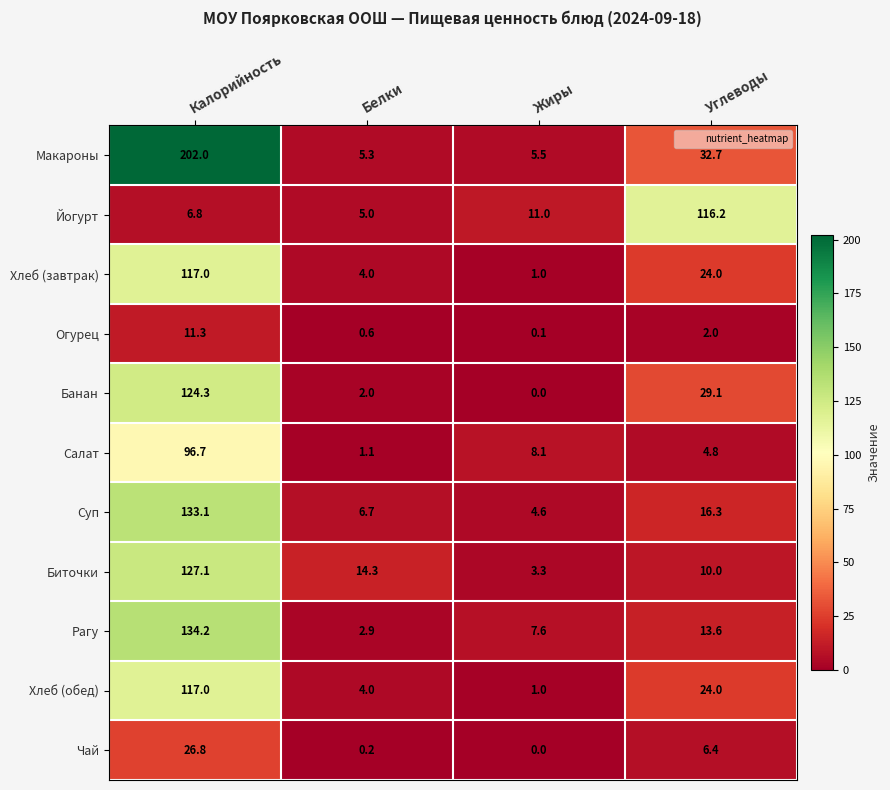

What is the difference between the second highest and minimum values in the Суп series?

11.7